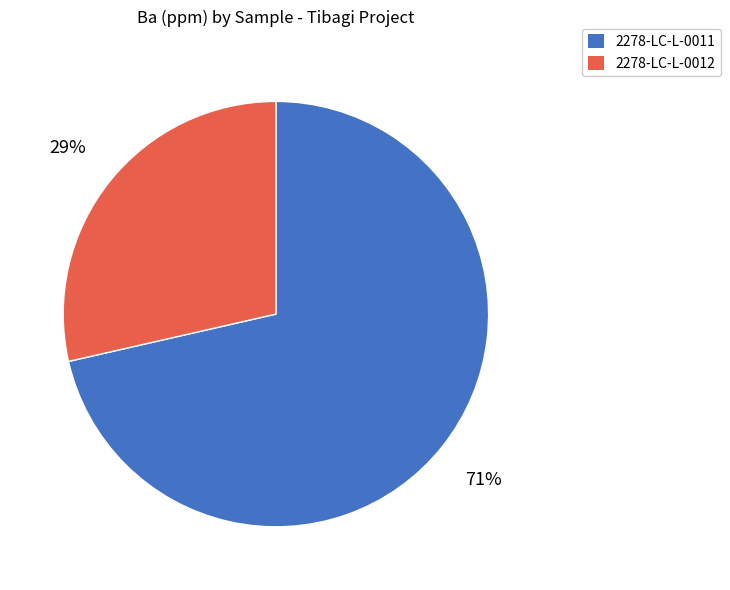

Which category has the biggest portion of the pie?

2278-LC-L-0011